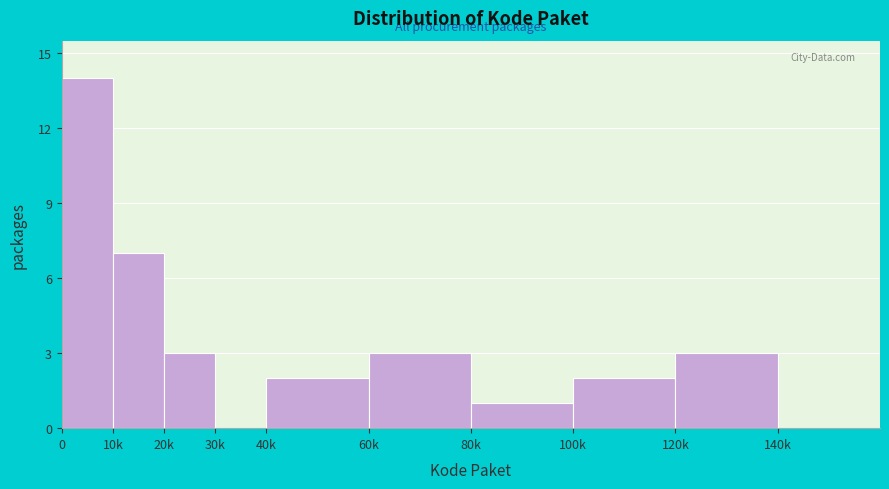

Reading right to left, what are all the values shown in this chart?

140k=0	120k=3	100k=2	80k=1	60k=3	40k=2	30k=0	20k=3	10k=7	0=14